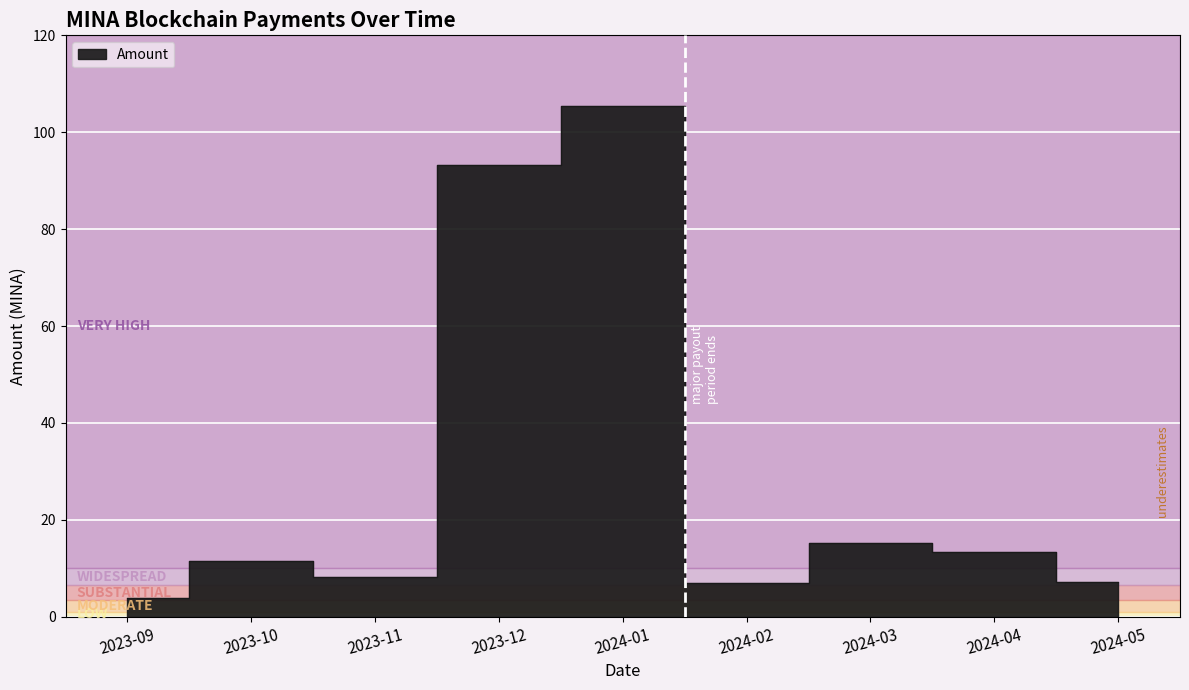

List the labels in order of value, largest first.

2024-01, 2023-12, 2024-03, 2024-04, 2023-10, 2023-11, 2024-05, 2024-02, 2023-09